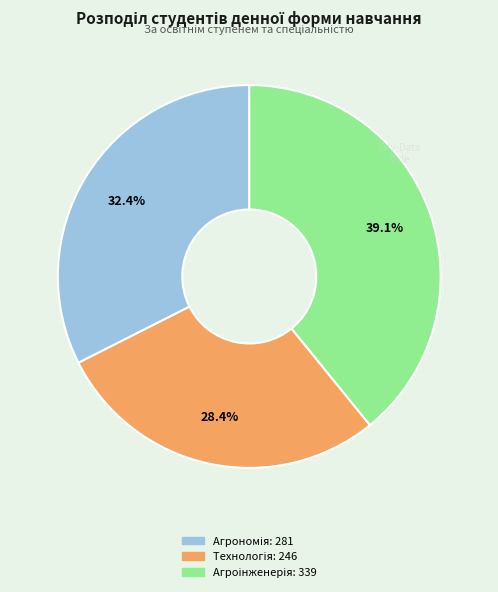

To the nearest percent, what is the average slice percentage?

33%